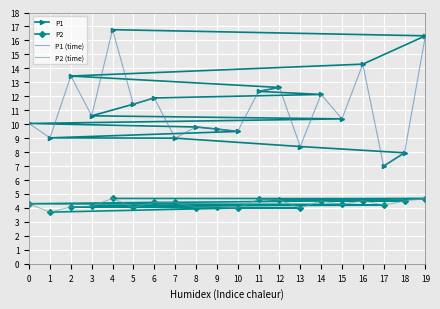

True or false: P2 has a value of 6.2 at 9.

False